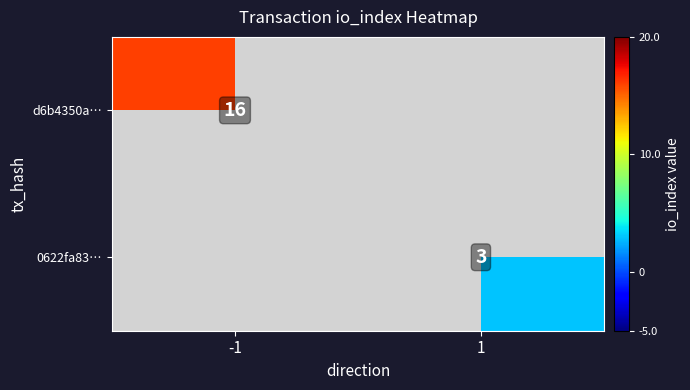

True or false: 0622fa83… has a value of 3 at 1.

True